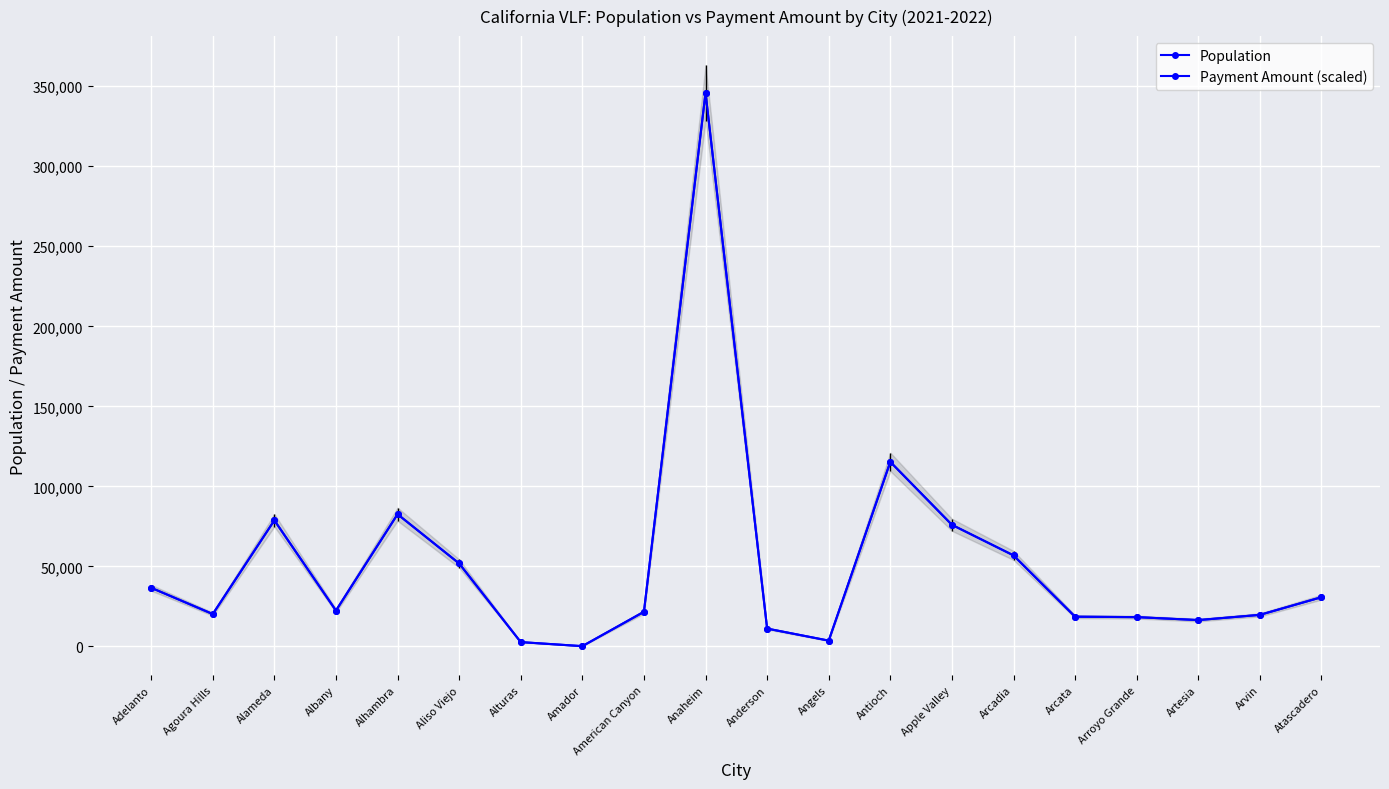

Rank the series at Amador from highest to lowest value.

Population, Payment Amount (scaled)